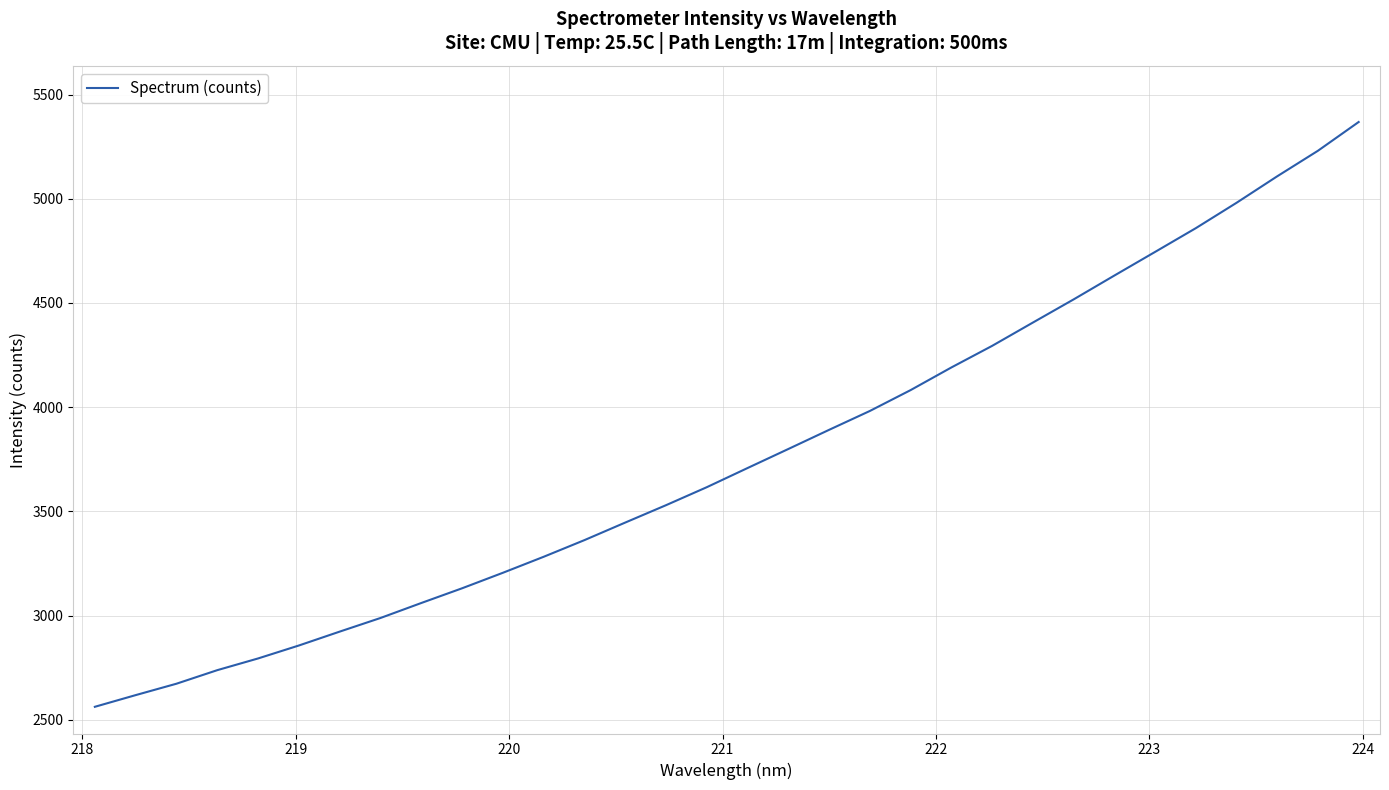

How many distinct data groups are displayed?

1